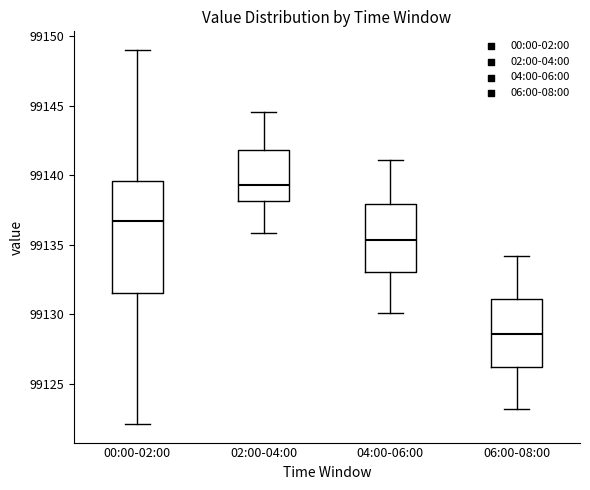

Which box has the highest median line?

02:00-04:00